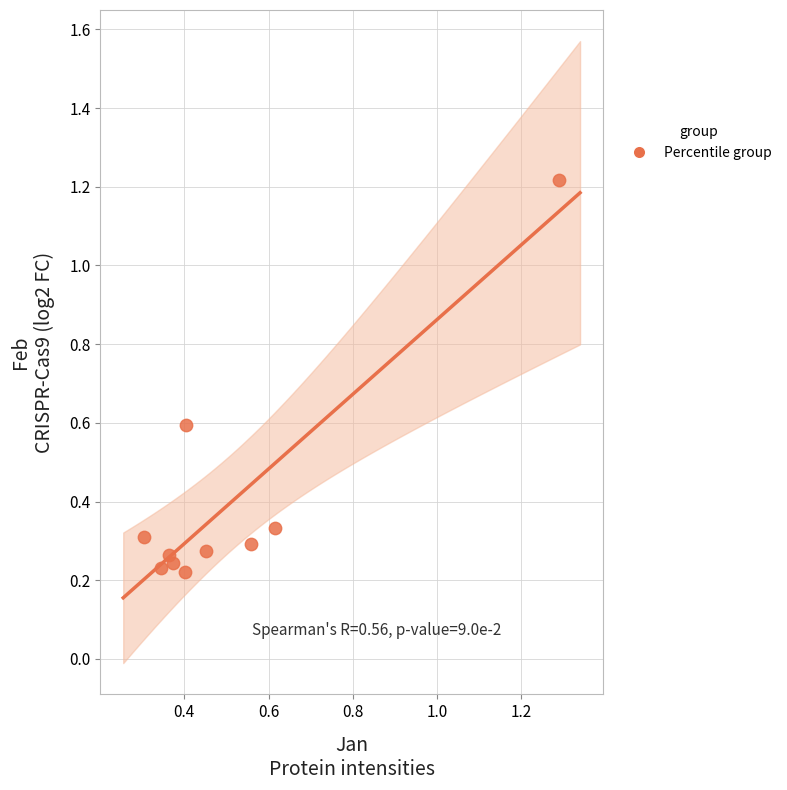

What is the average Y value?

0.4